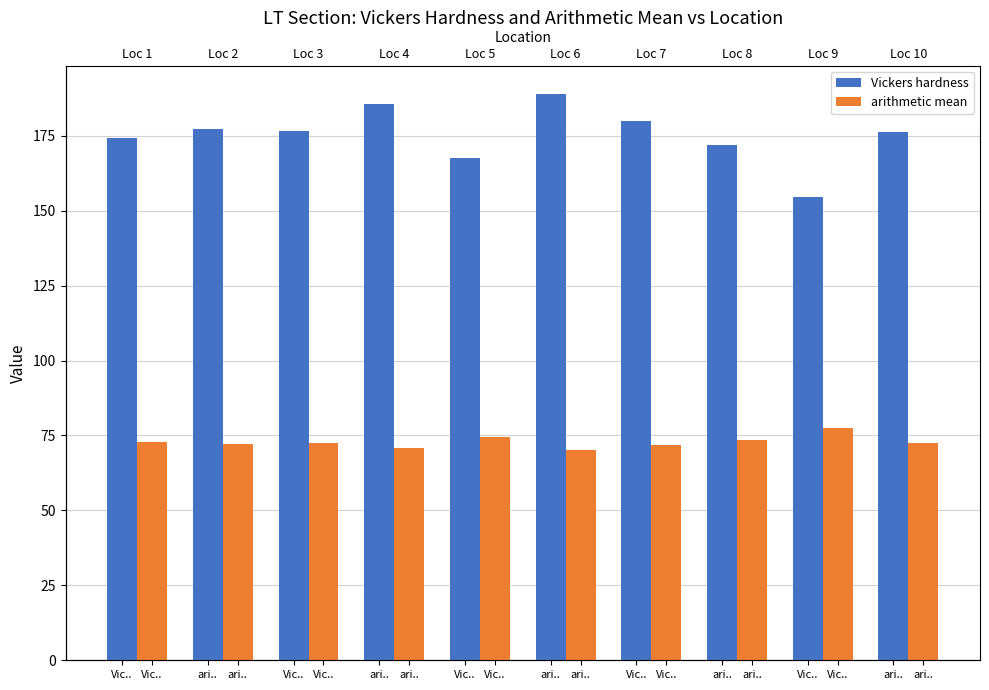

At which label does arithmetic mean first exceed 72?

Vic..